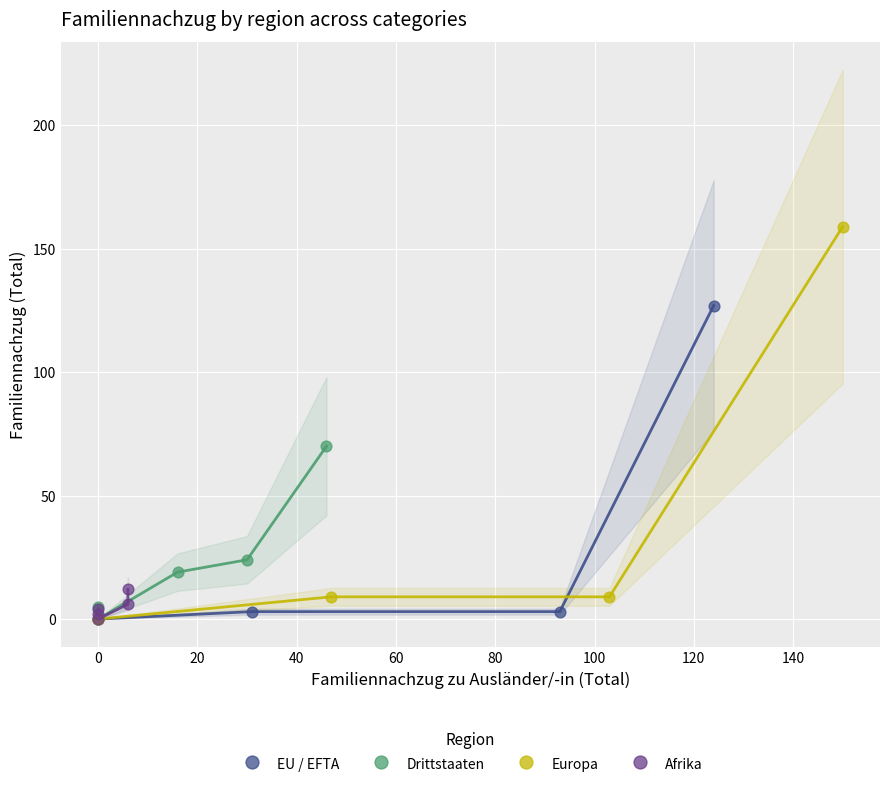

Which series contains the highest Y value?

Europa